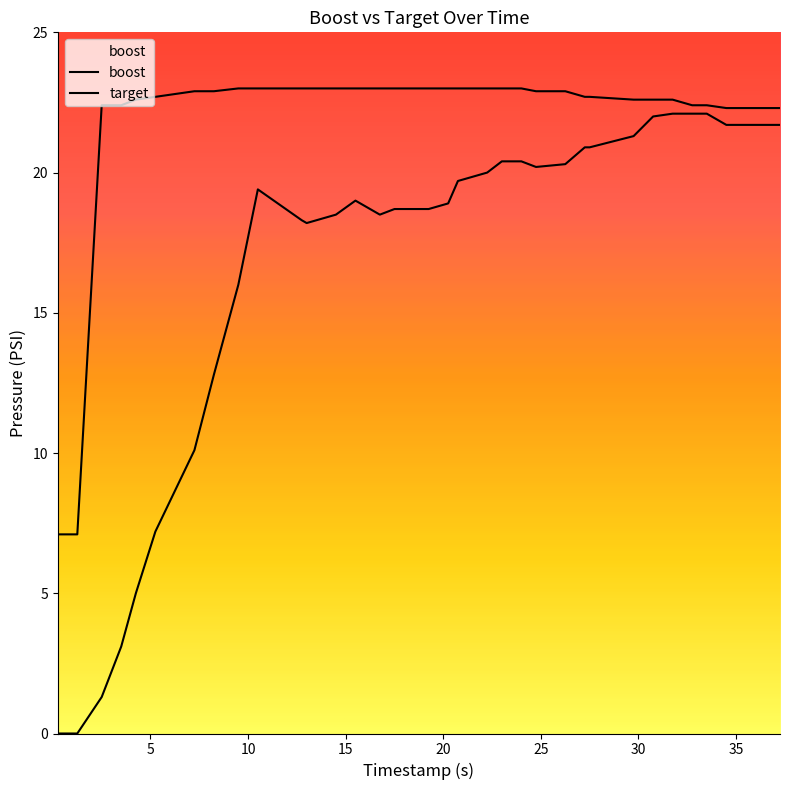

Does the chart display data point markers on the line(s)?

No